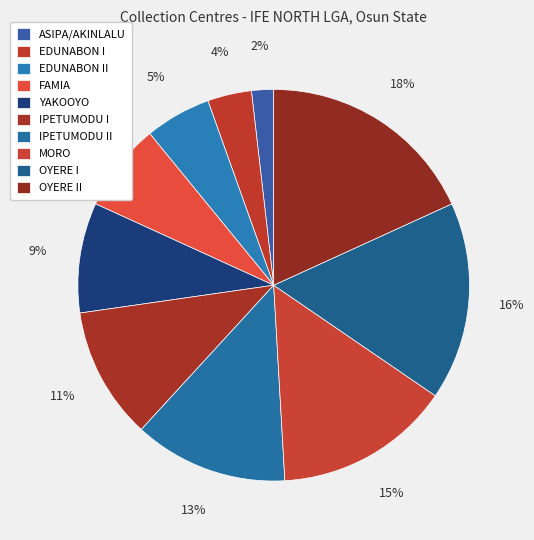

What is the change in value from MORO to OYERE II?

+2